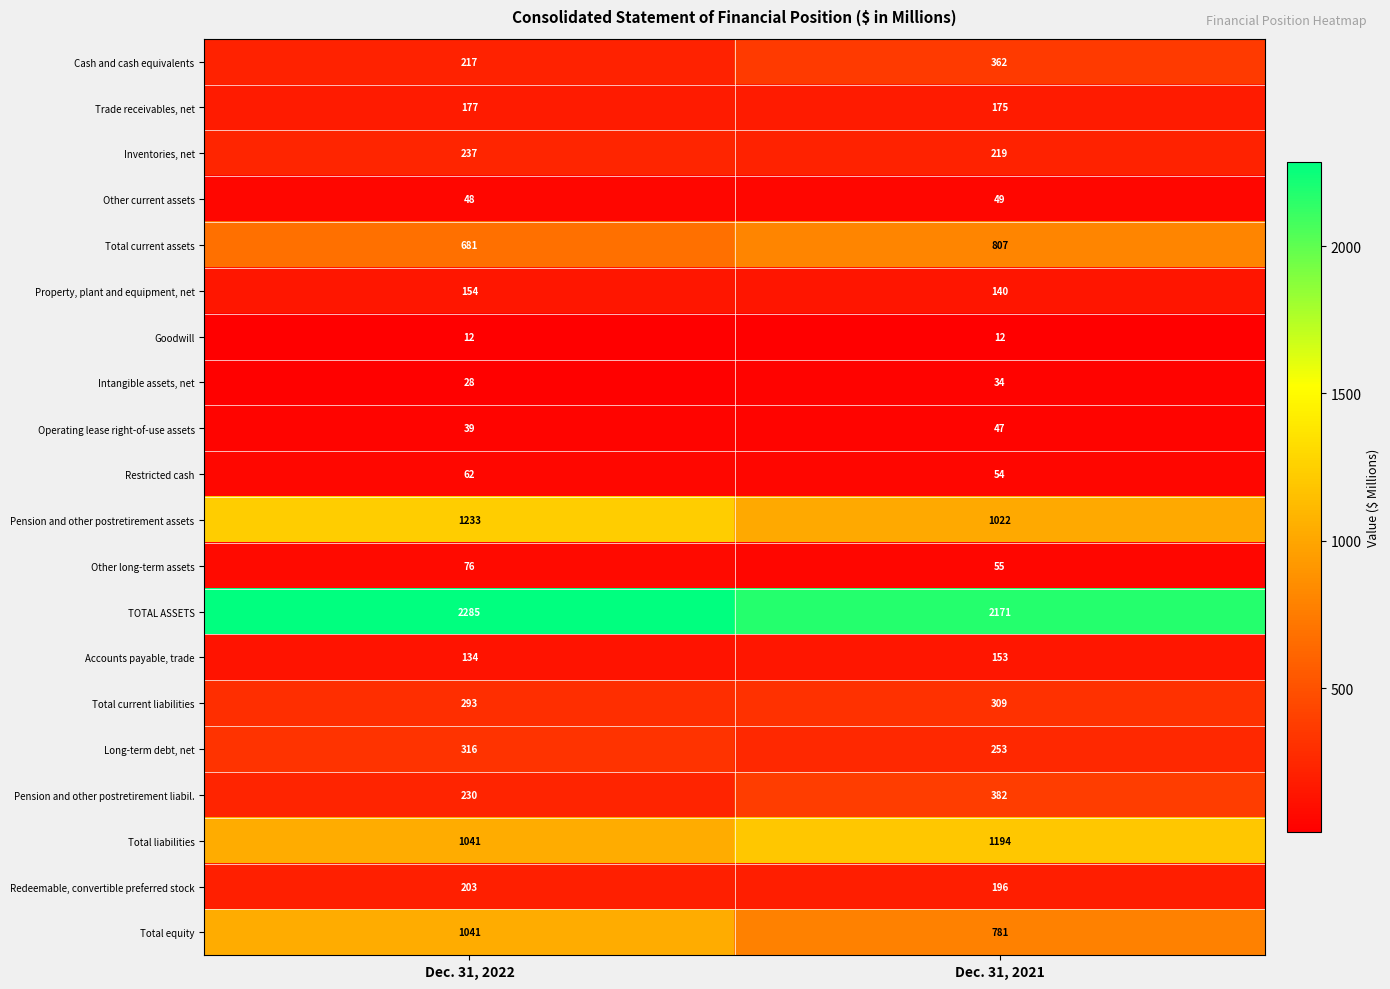

Is it true that Property, plant and equipment, net equals 140 at Dec. 31, 2021?

True